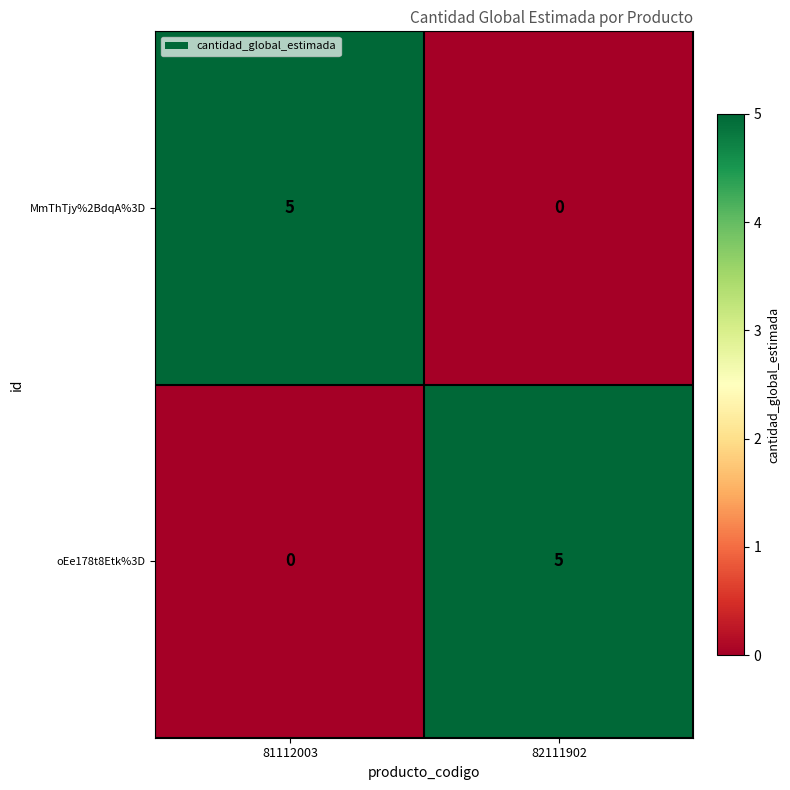

What is the difference between the highest and lowest values at 82111902?

5